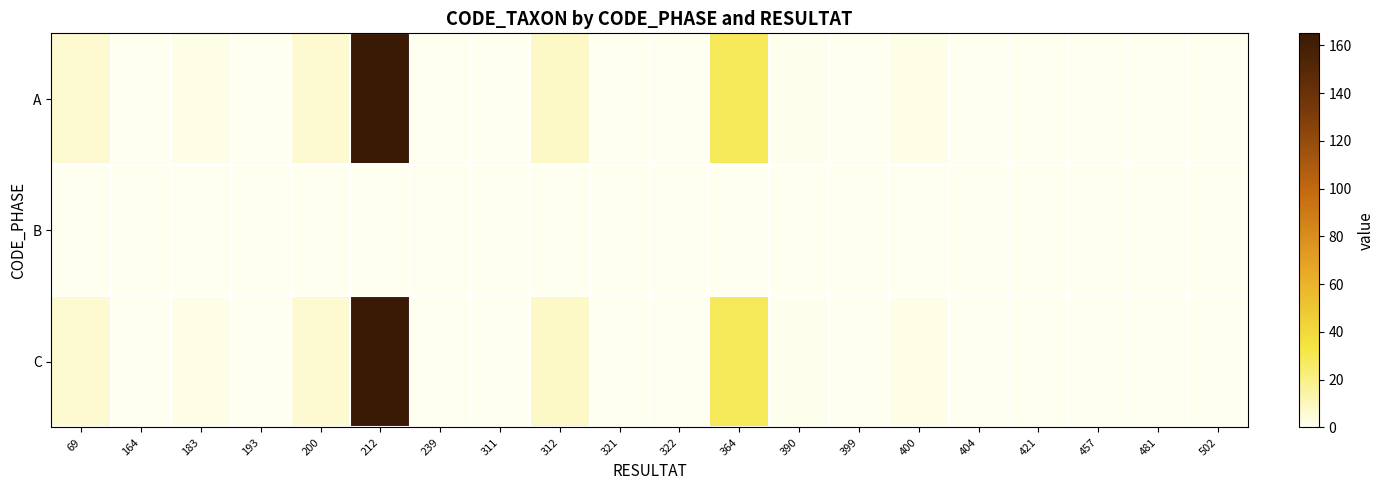

List the series in order of their peak value, lowest first.

B, A, C